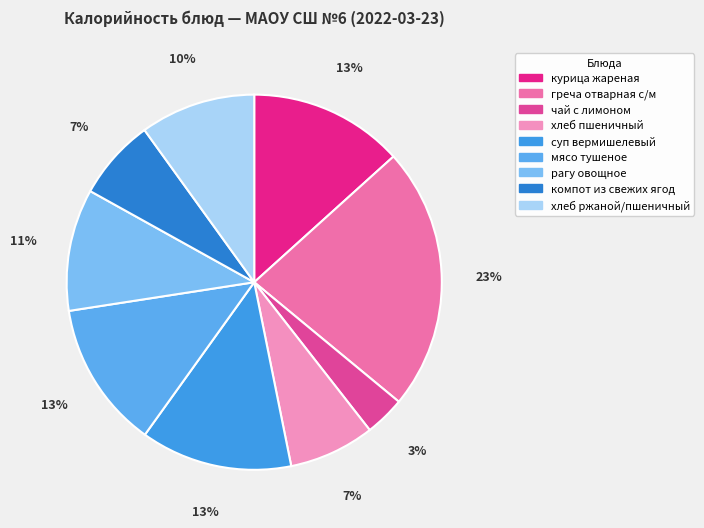

Does any single category account for the majority?

No